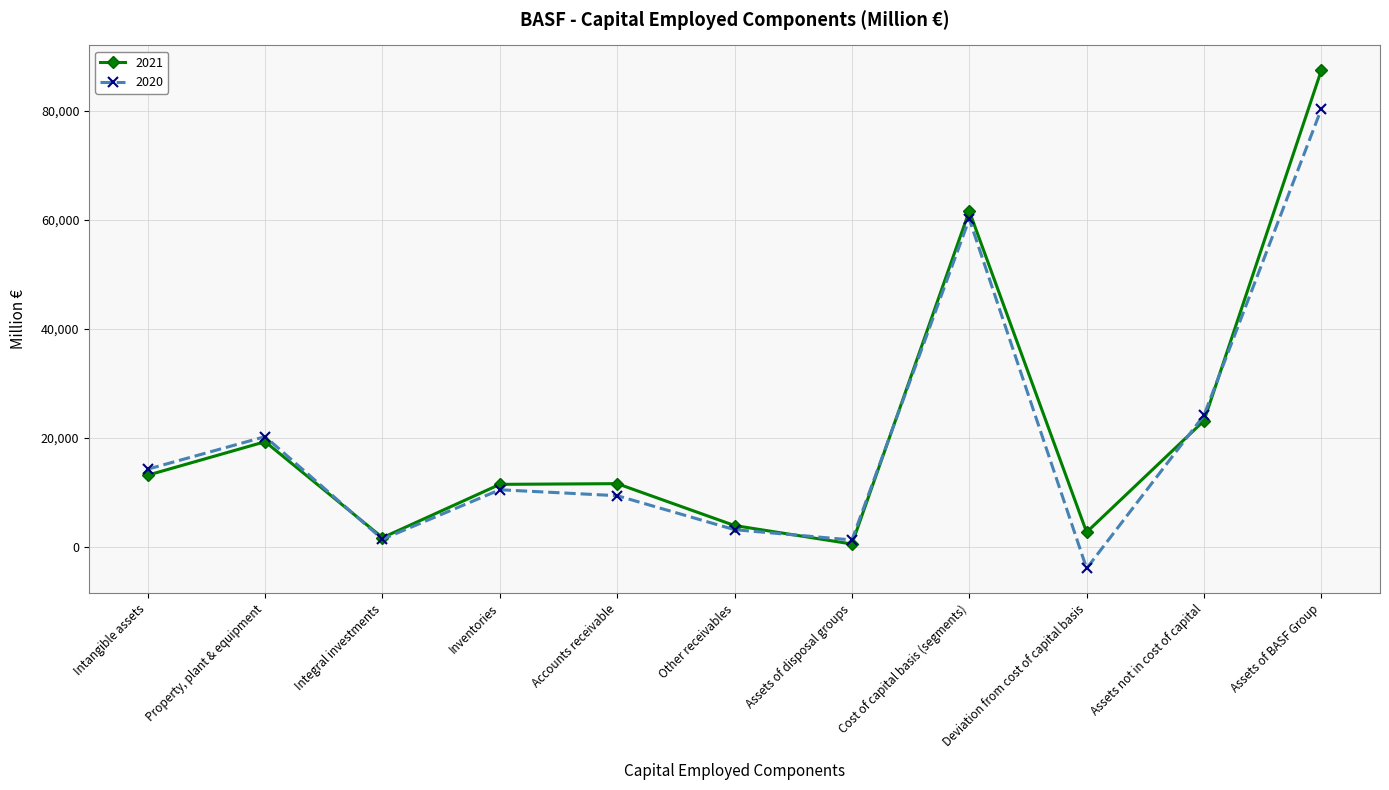

True or false: 2021 has a value of 11588 at Accounts receivable.

True